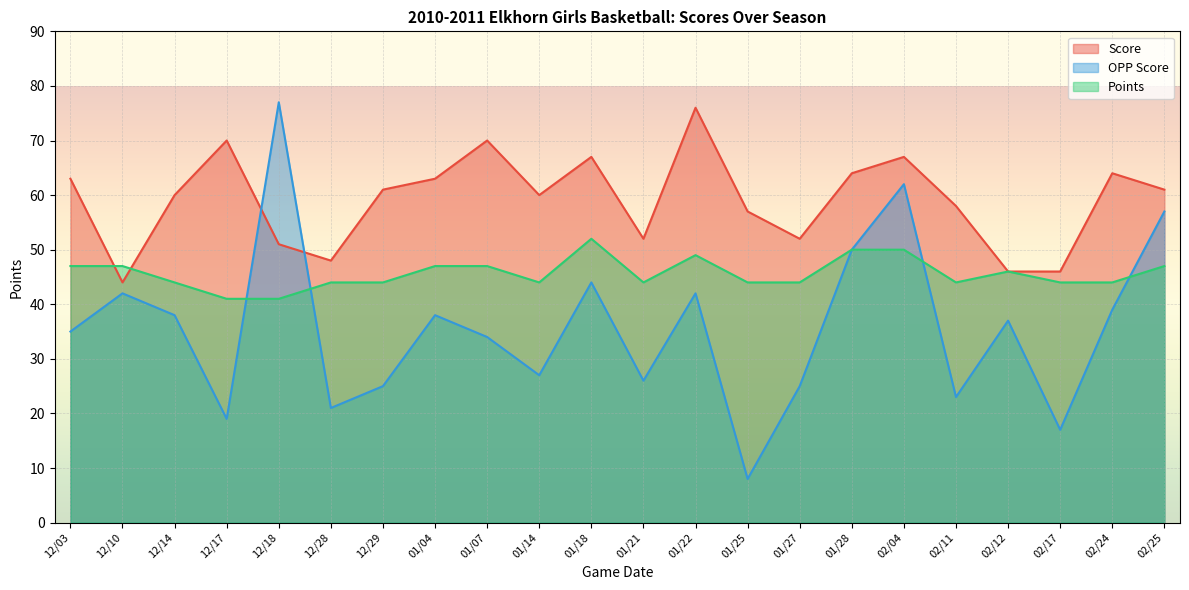

What is the value of the OPP Score point at the 17th from the left?

62